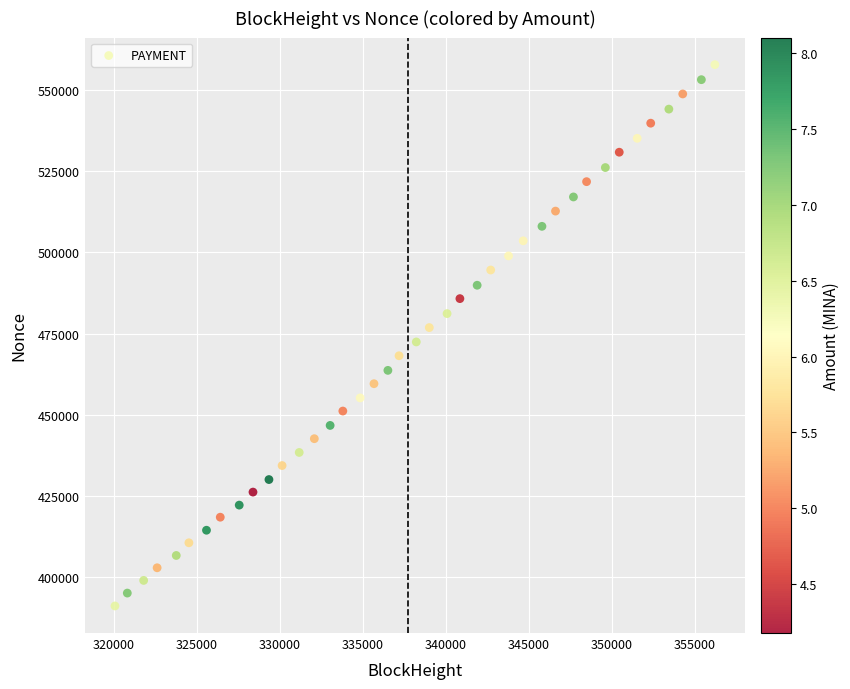

What is the range of X values (max minus min)?

36130